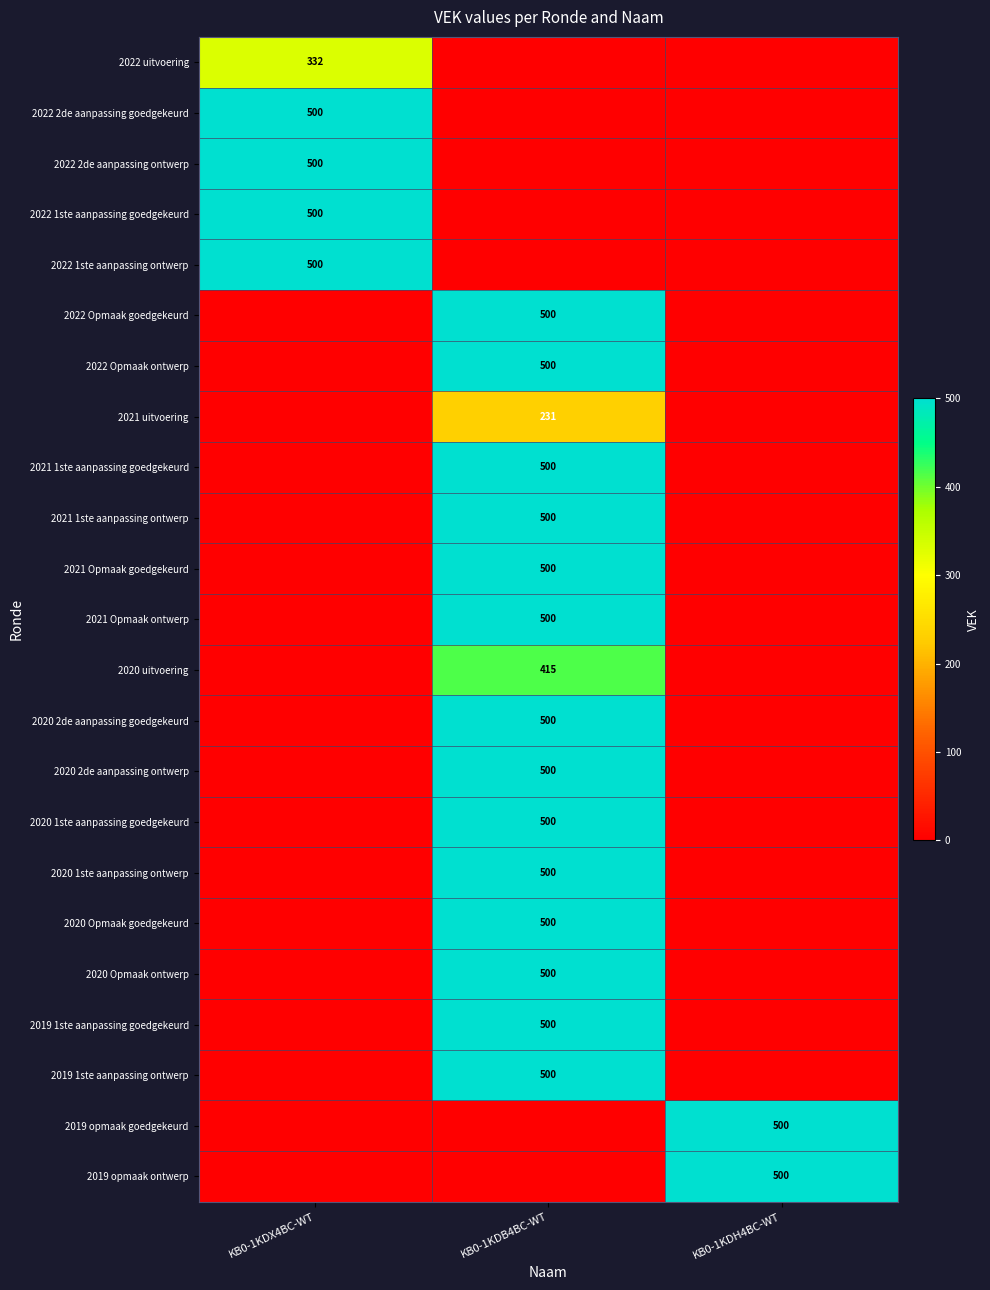

Is it true that 2022 1ste aanpassing ontwerp equals 673 at KB0-1KDX4BC-WT?

False